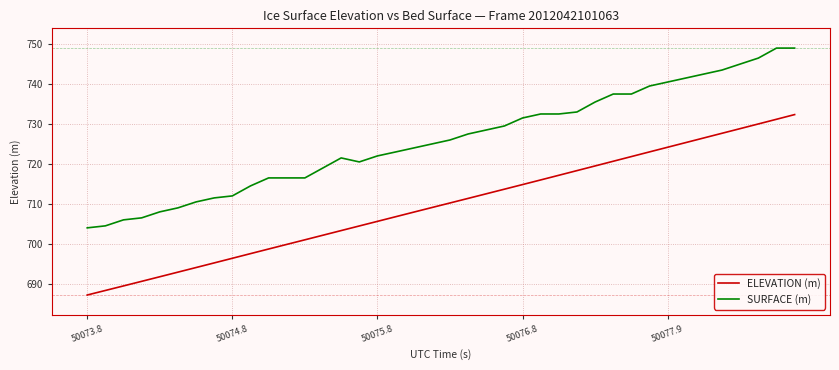

What is the maximum value for ELEVATION (m)?

732.4